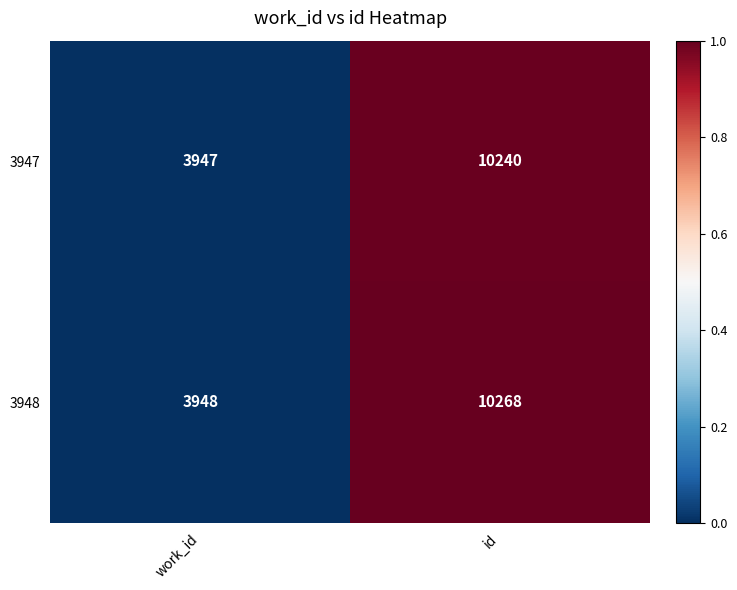

Reading right to left, extract all data points from this chart.

3947: id=10240	work_id=3947
3948: id=10268	work_id=3948